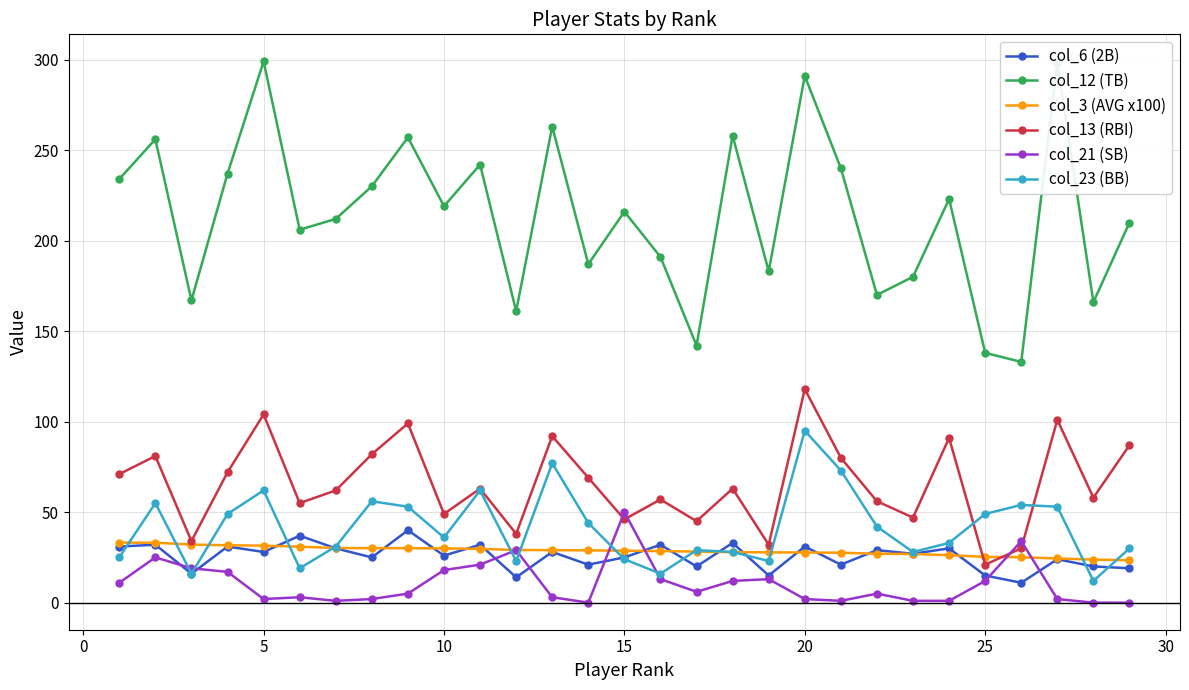

True or false: col_12 (TB) and col_6 (2B) cross at least once.

False